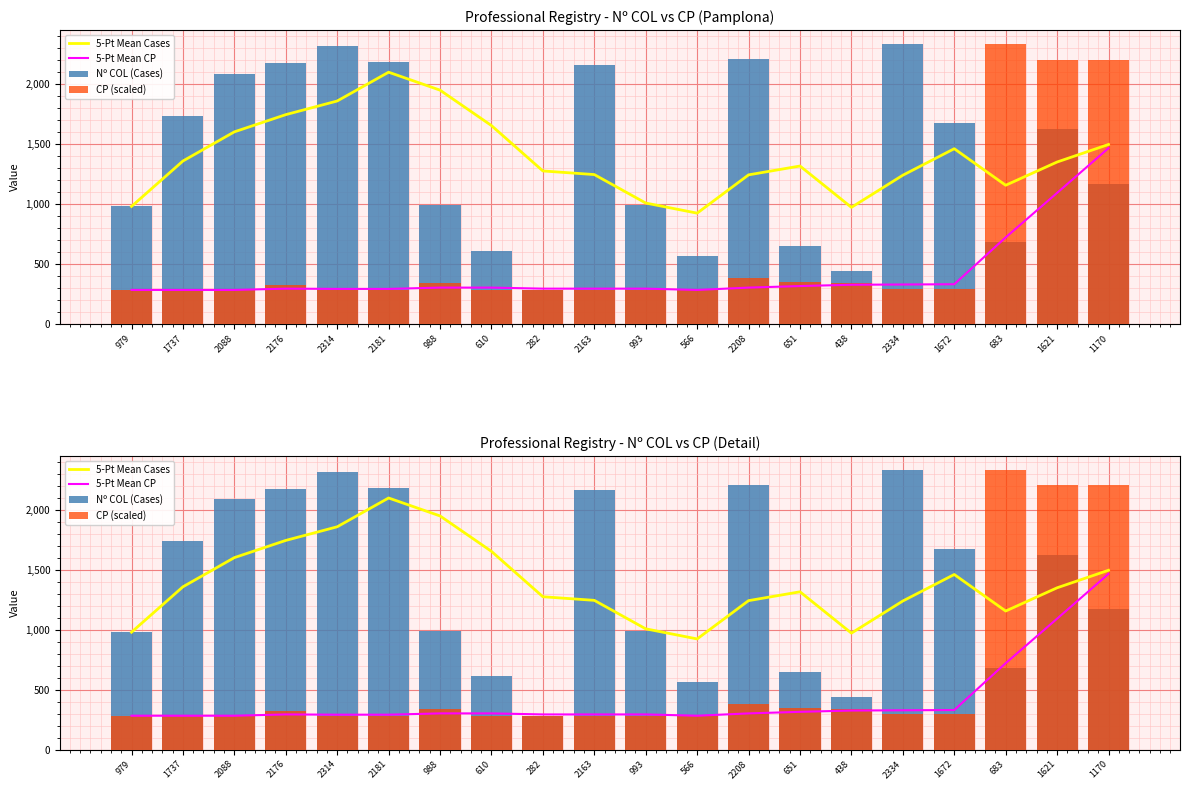

What is the lowest value of the Nº COL (Cases) series?

282.0